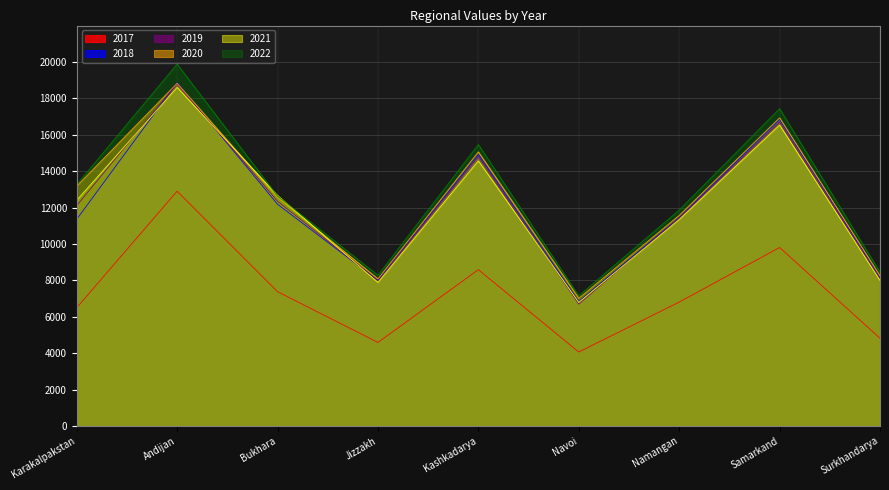

Where is the first local maximum for 2018?

Andijan